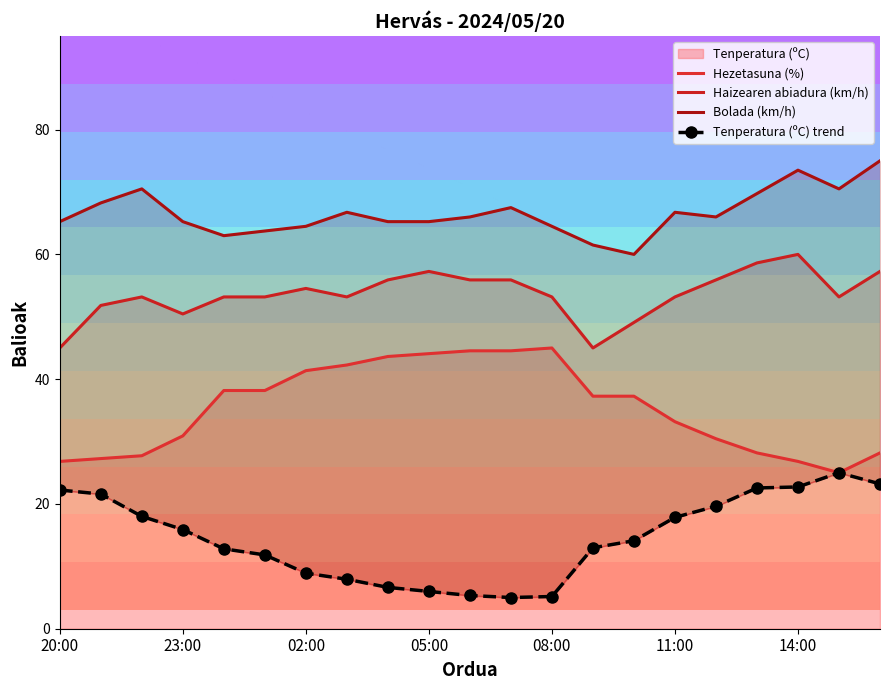

Is it true that Tenperatura (ºC) equals 5.2 at 08:00?

True